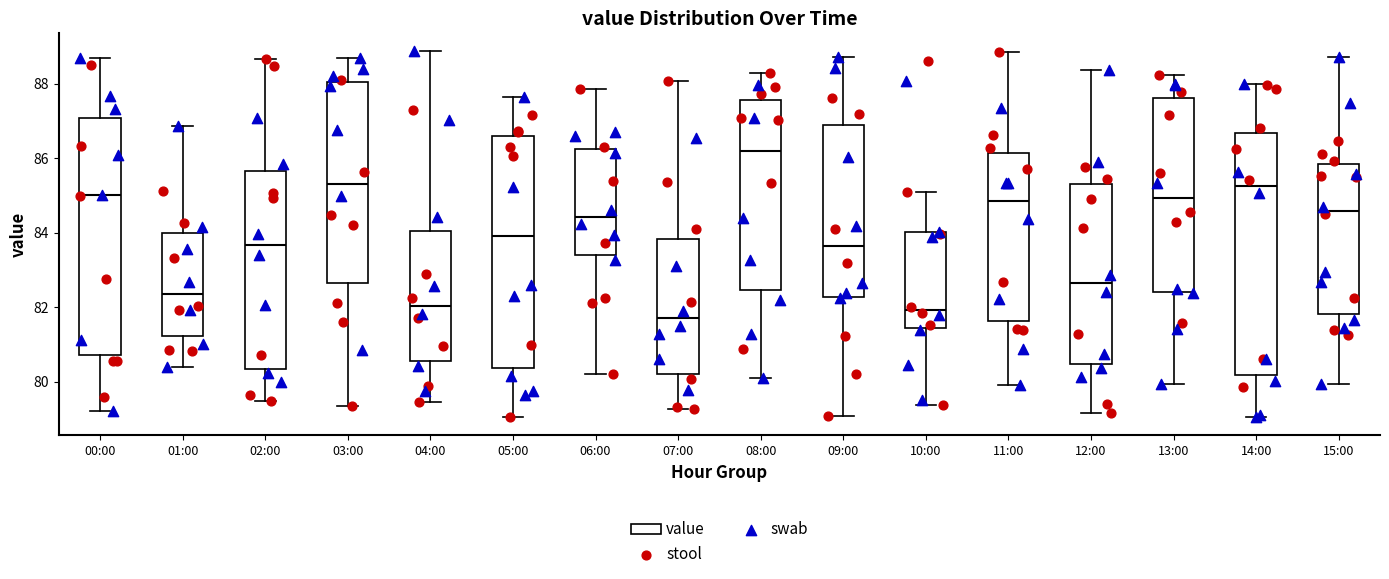

Reading left to right, transcribe this box plot: for each box, give where its median line is, the range the box spans, and where its two whiskers end, as read against the y-axis. The values are not printed on the chart, so give them approximately, as read against the axis.

00:00: median 85.0, box 80.8 to 87.0, whiskers 79.2 to 88.6
01:00: median 82.4, box 81.2 to 84.0, whiskers 80.4 to 86.8
02:00: median 83.6, box 80.4 to 85.6, whiskers 79.4 to 88.6
03:00: median 85.4, box 82.6 to 88.0, whiskers 79.4 to 88.6
04:00: median 82.0, box 80.6 to 84.0, whiskers 79.4 to 88.8
05:00: median 84.0, box 80.4 to 86.6, whiskers 79.0 to 87.6
06:00: median 84.4, box 83.4 to 86.2, whiskers 80.2 to 87.8
07:00: median 81.6, box 80.2 to 83.8, whiskers 79.2 to 88.0
08:00: median 86.2, box 82.4 to 87.6, whiskers 80.2 to 88.2
09:00: median 83.6, box 82.2 to 86.8, whiskers 79.0 to 88.8
10:00: median 82.0, box 81.4 to 84.0, whiskers 79.4 to 85.0
11:00: median 84.8, box 81.6 to 86.2, whiskers 80.0 to 88.8
12:00: median 82.6, box 80.4 to 85.4, whiskers 79.2 to 88.4
13:00: median 85.0, box 82.4 to 87.6, whiskers 80.0 to 88.2
14:00: median 85.2, box 80.2 to 86.6, whiskers 79.0 to 88.0
15:00: median 84.6, box 81.8 to 85.8, whiskers 80.0 to 88.8